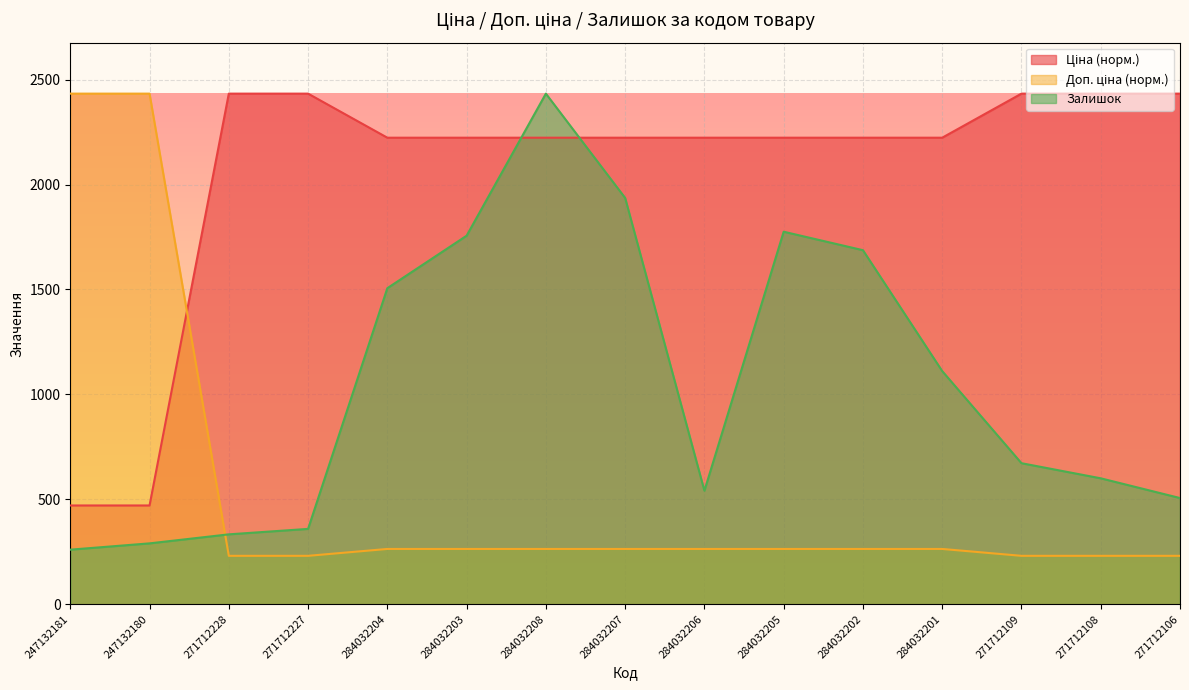

The value of Доп. ціна at 284032204 is 263.4. True or false?

True